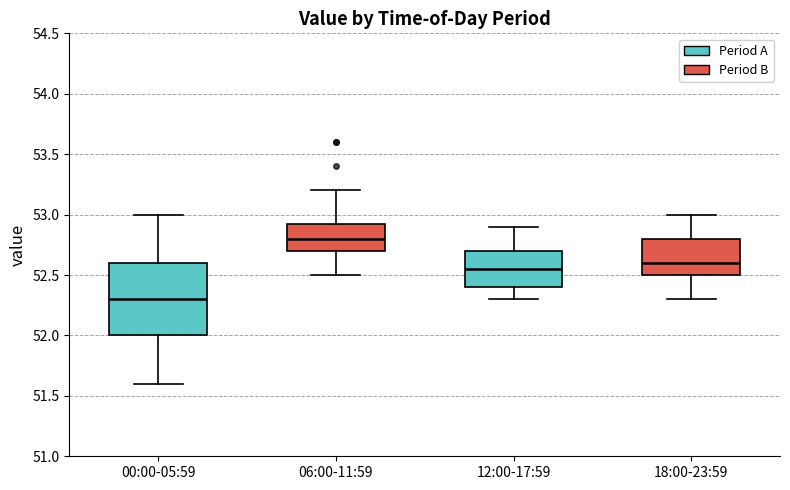

Reading left to right, read every box against the y-axis: the position of its median line, the range the box covers, and the ends of its whiskers. The values are not printed on the chart, so give them approximately, as read against the axis.

00:00-05:59: median 52.30, box 52.00 to 52.60, whiskers 51.60 to 53.00
06:00-11:59: median 52.80, box 52.70 to 52.95, whiskers 52.50 to 53.20
12:00-17:59: median 52.55, box 52.40 to 52.70, whiskers 52.30 to 52.90
18:00-23:59: median 52.60, box 52.50 to 52.80, whiskers 52.30 to 53.00